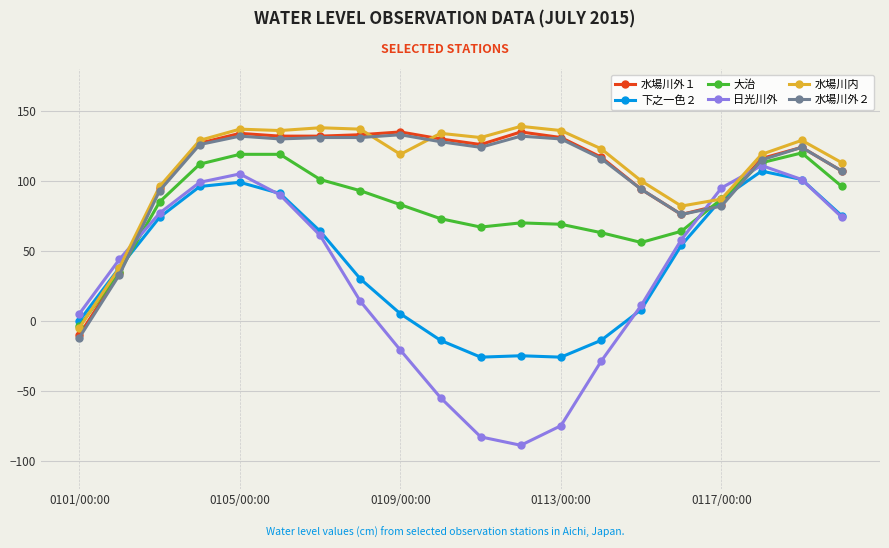

After their last crossing, which series has the higher values: 水場川外２ or 下之一色２?

水場川外２